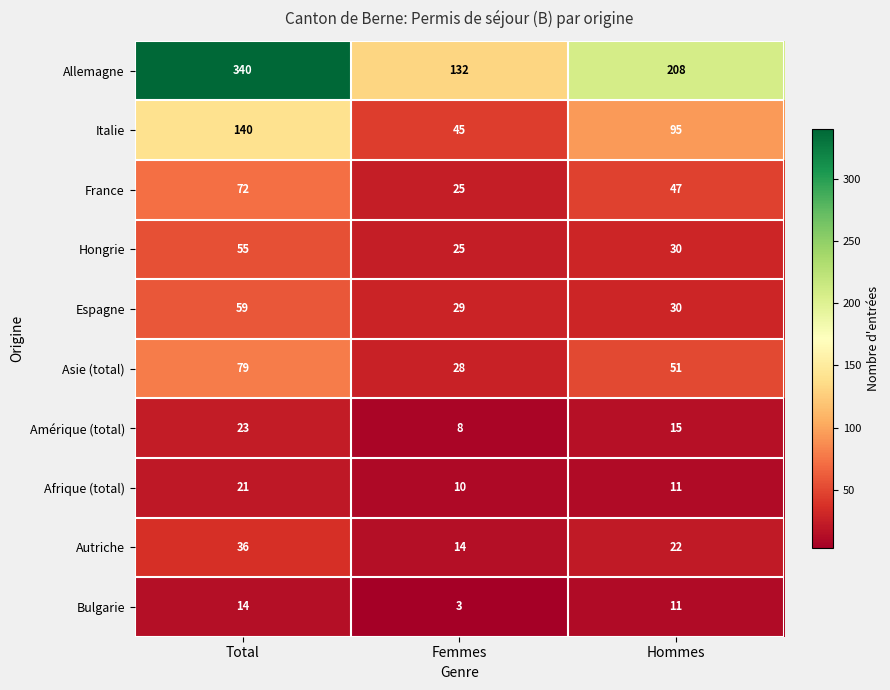

Reading left to right, extract all data points from this chart.

Allemagne: Total=340	Femmes=132	Hommes=208
Italie: Total=140	Femmes=45	Hommes=95
France: Total=72	Femmes=25	Hommes=47
Hongrie: Total=55	Femmes=25	Hommes=30
Espagne: Total=59	Femmes=29	Hommes=30
Asie (total): Total=79	Femmes=28	Hommes=51
Amérique (total): Total=23	Femmes=8	Hommes=15
Afrique (total): Total=21	Femmes=10	Hommes=11
Autriche: Total=36	Femmes=14	Hommes=22
Bulgarie: Total=14	Femmes=3	Hommes=11